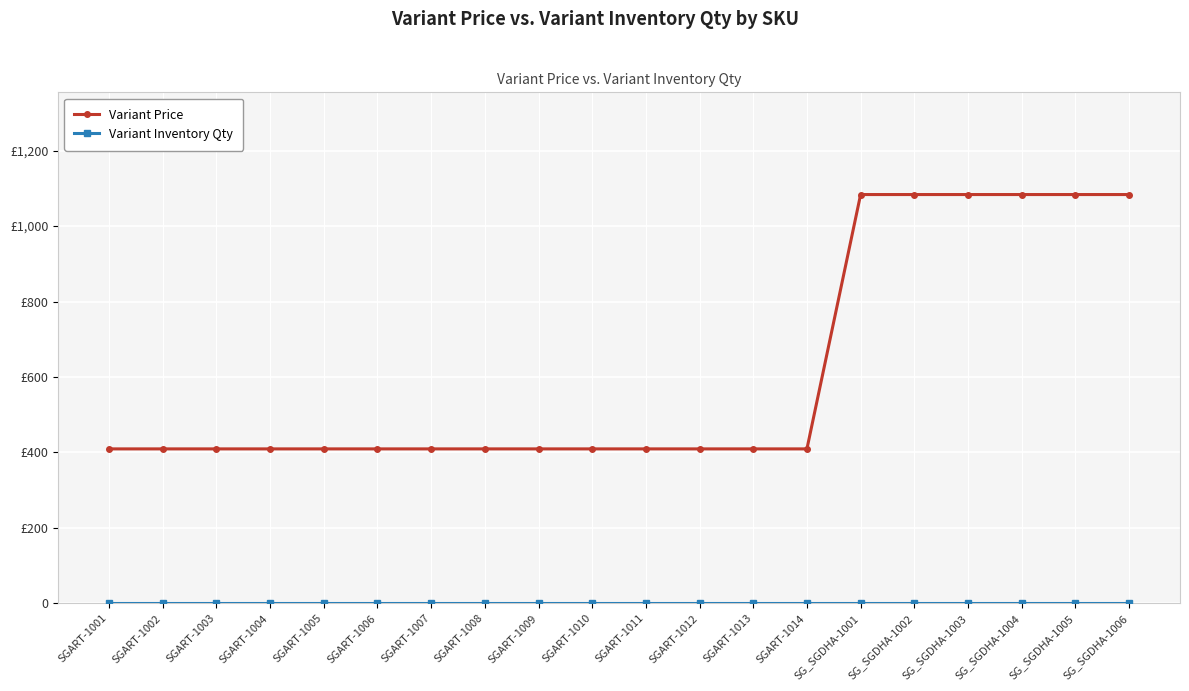

Is this an area chart (filled region under the line)?

No